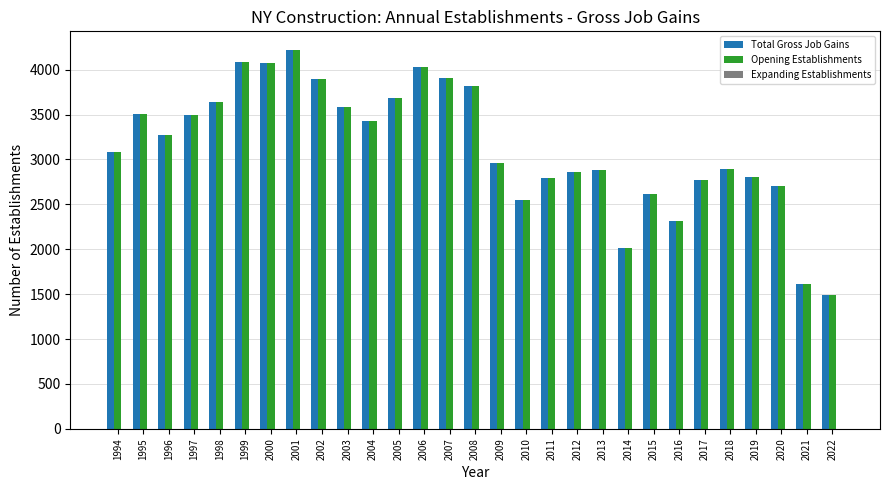

What is the difference between the second highest and second lowest values in the Opening Establishments series?

2470